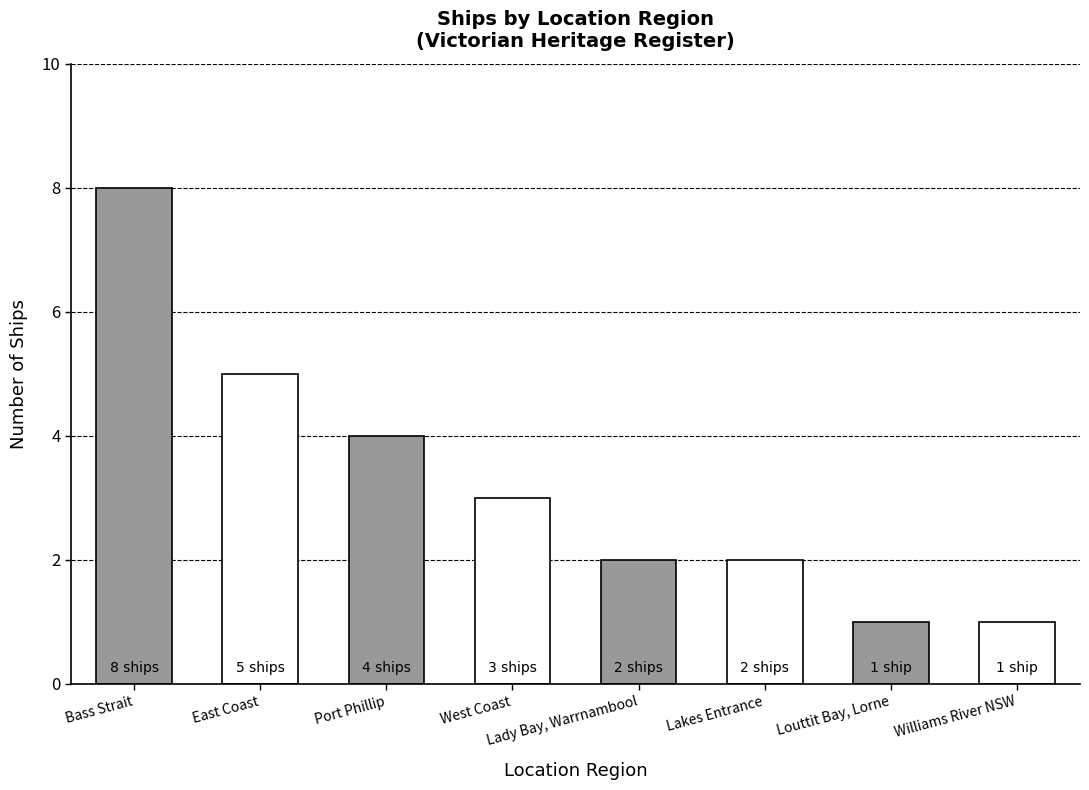

What is the ratio of the value at East Coast to the value at Bass Strait?

0.6